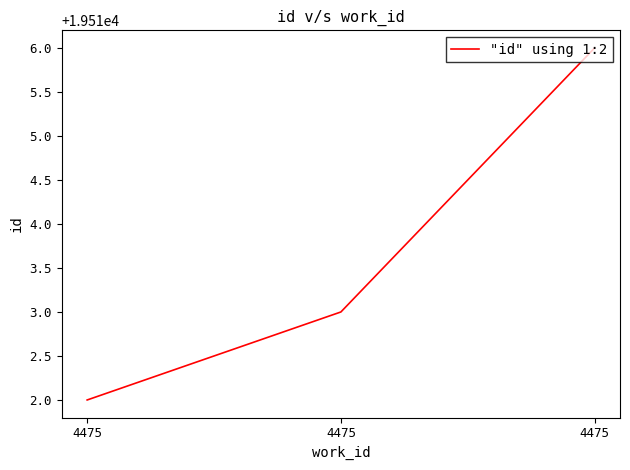

List the labels in order of value, largest first.

4475, 4475, 4475